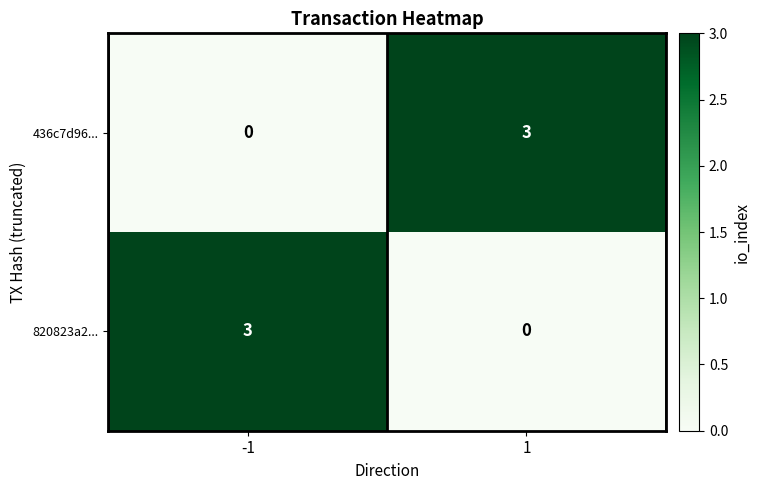

Is it true that 820823a2... equals 0 at 1?

True